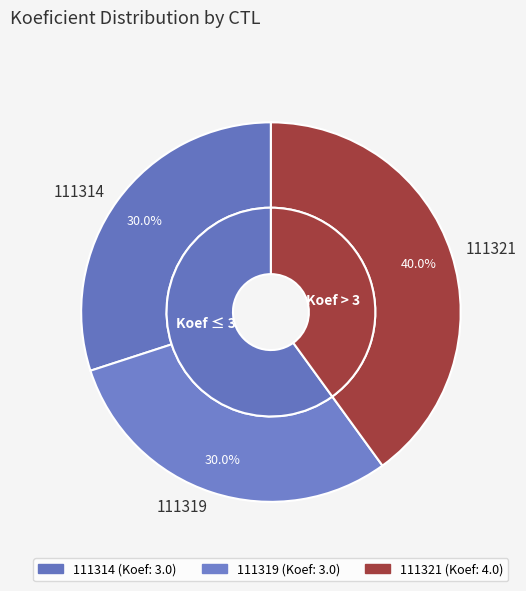

Is there a majority slice in this chart?

No